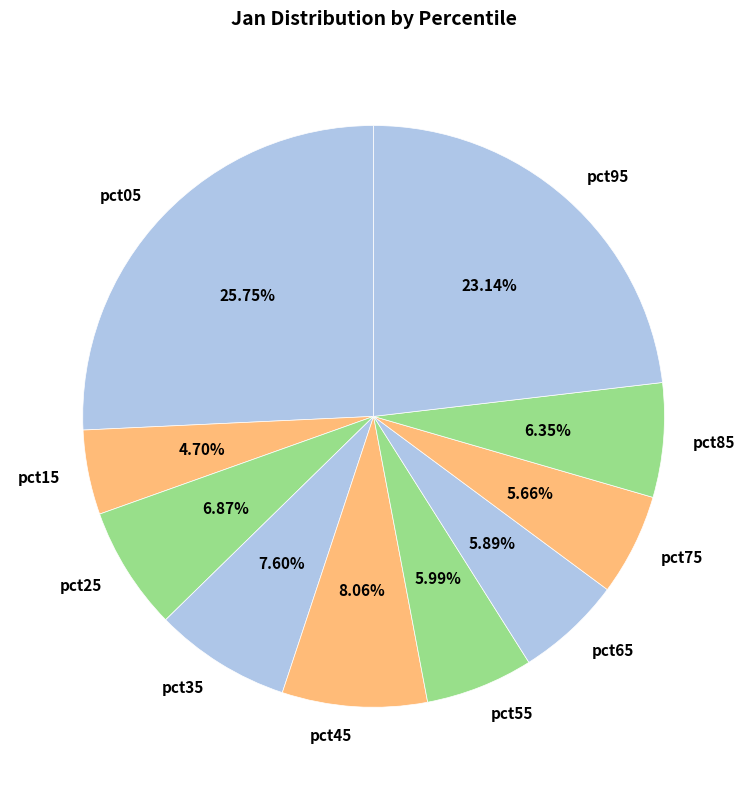

Is it true that pct95 is 23% of the pie?

True